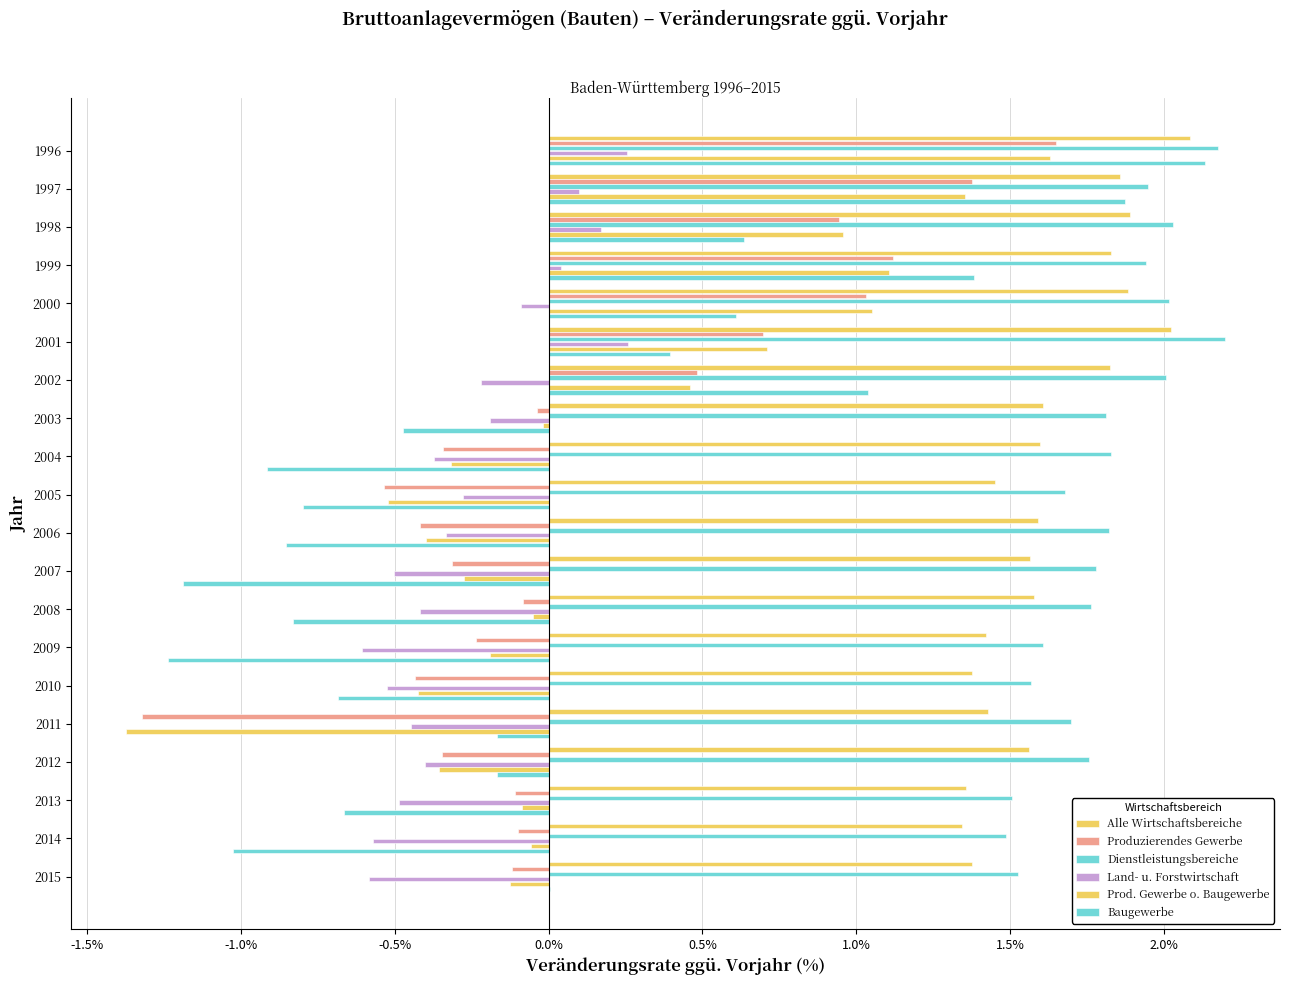

Count the number of data series in this chart.

6